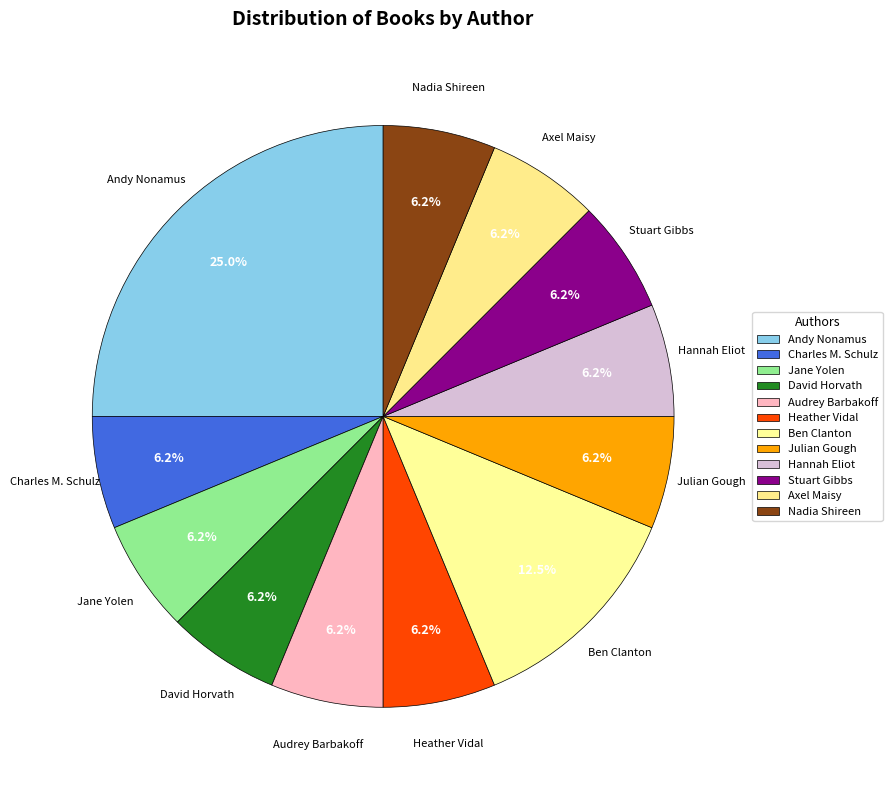

Which slice is the largest?

Andy Nonamus